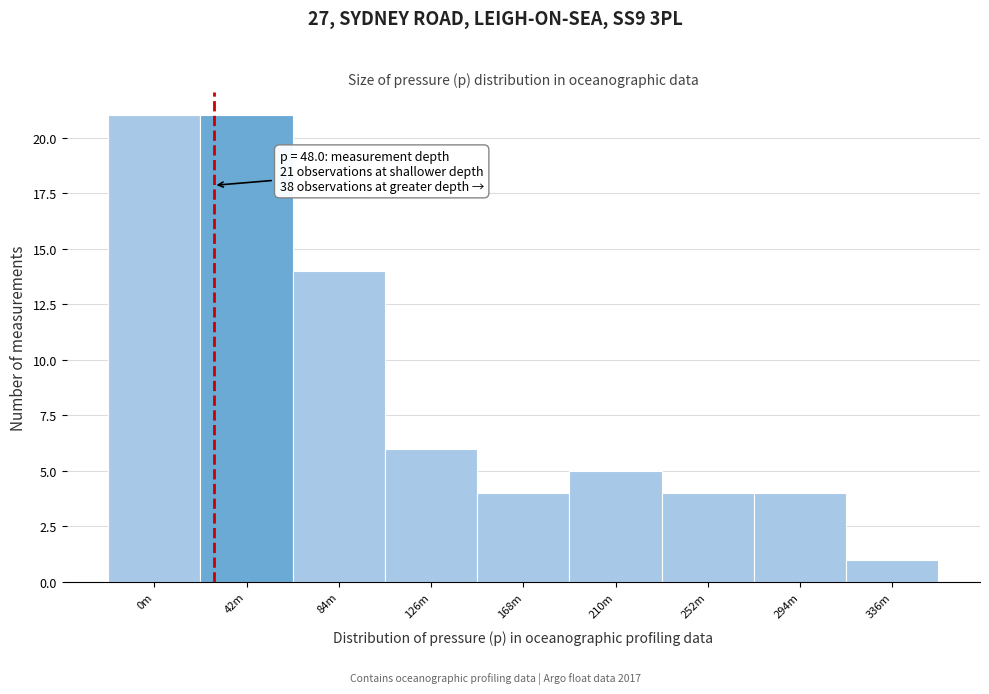

Reading left to right, what are all the values shown in this chart?

21	21	14	6	4	5	4	4	1